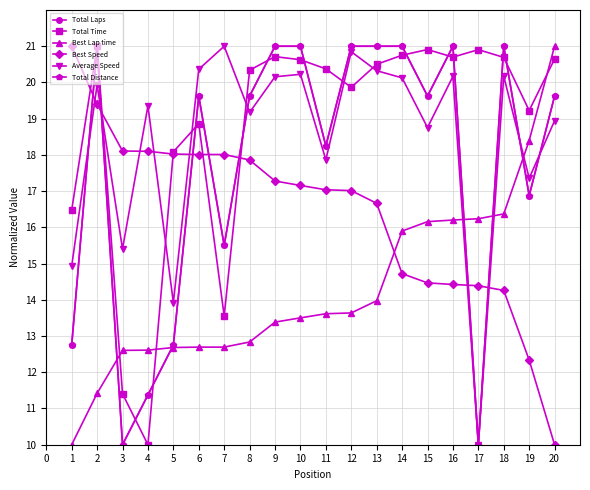

What is the average value of the Total Distance series?

17.7